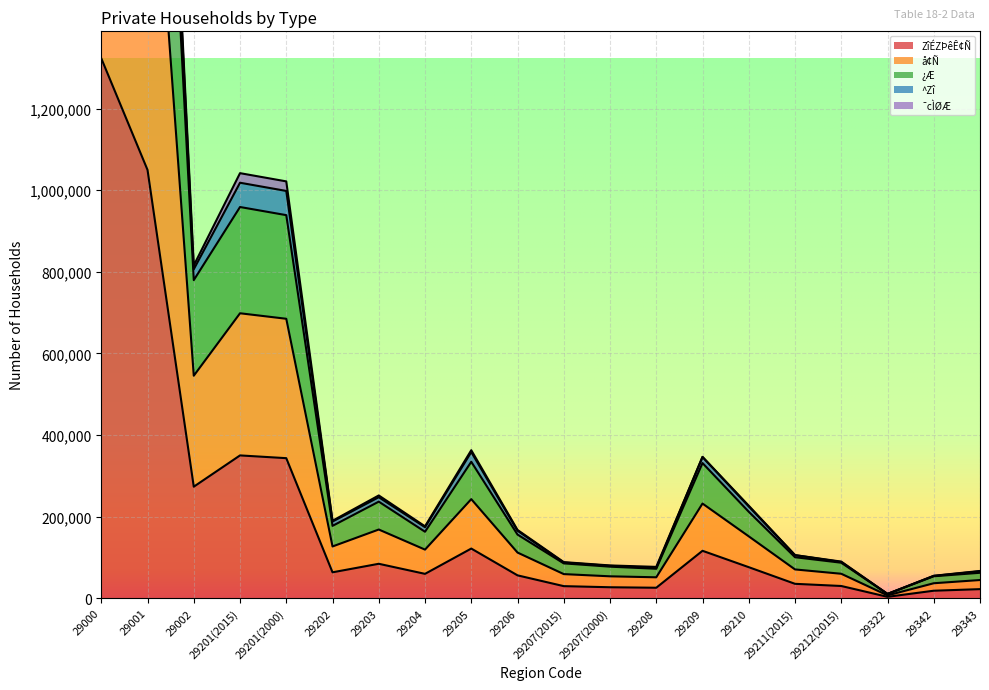

The ZîÉZÞêÊ¢Ñ series shows 22388 at 29343. True or false?

True